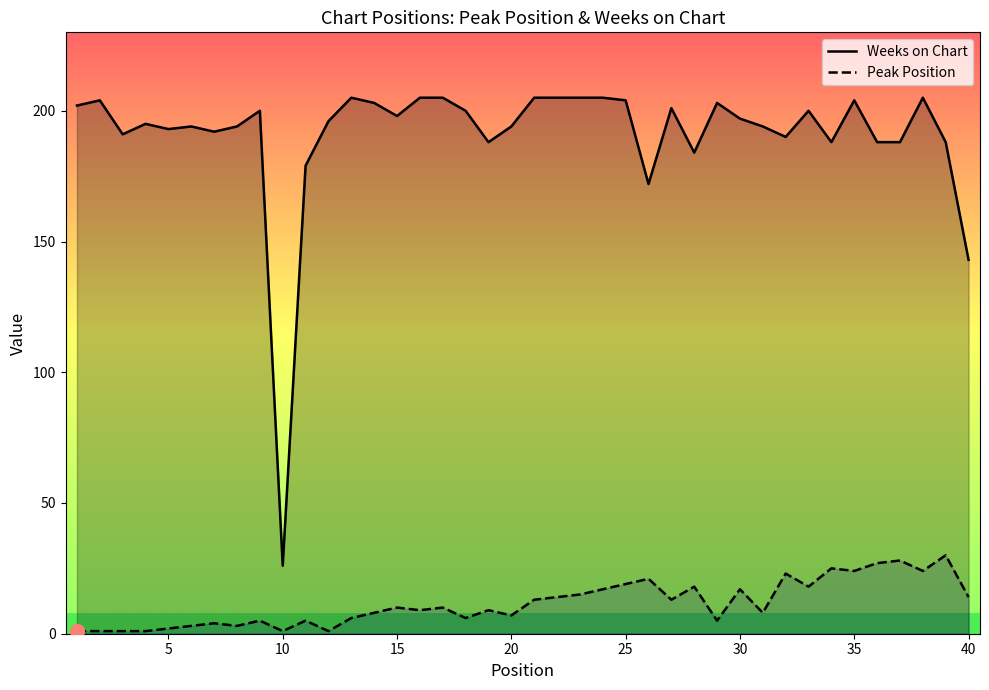

Is the value of Peak Position at 30 greater than the value of Weeks on Chart at 30?

No